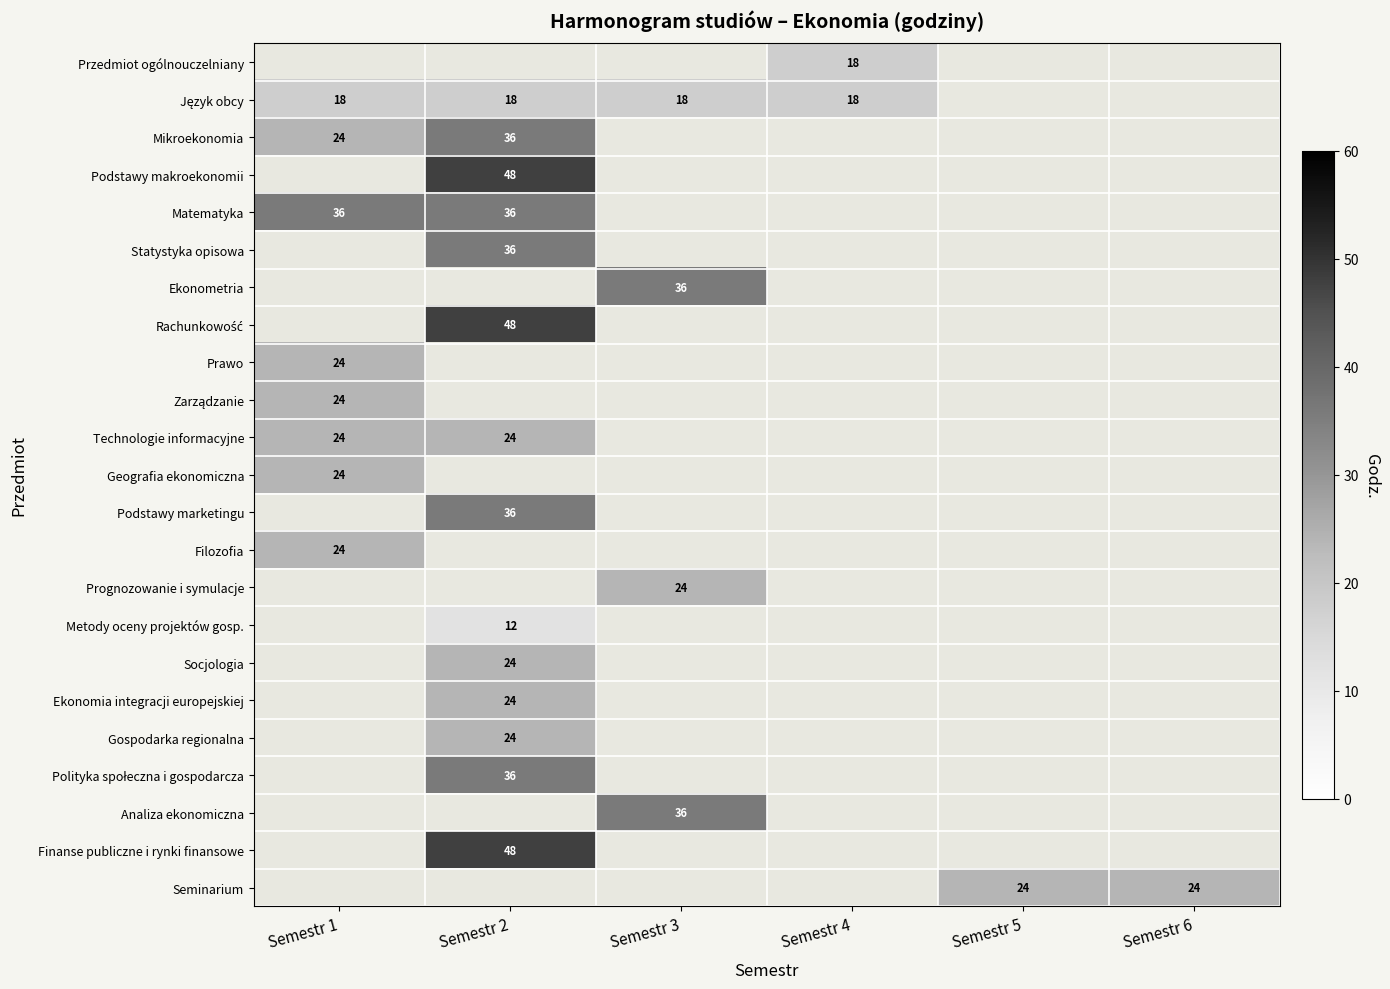

Between Semestr 6 and Semestr 1, which is larger?

Semestr 1